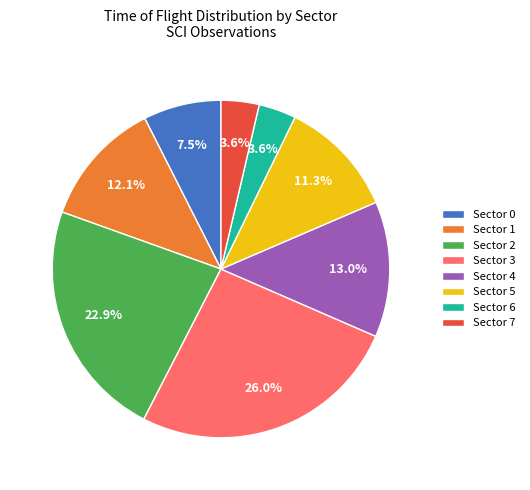

How many segments does this pie chart have?

8